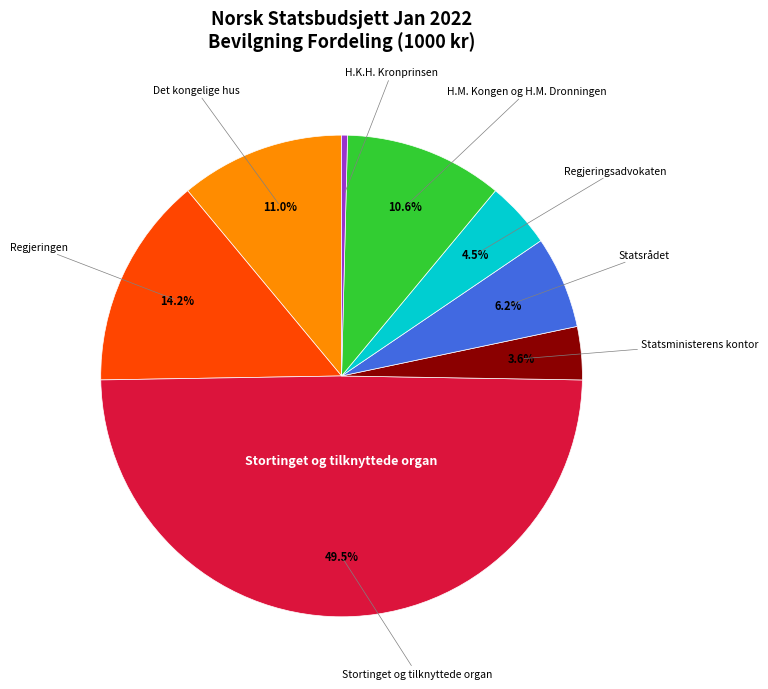

Count the number of slices in the pie.

8